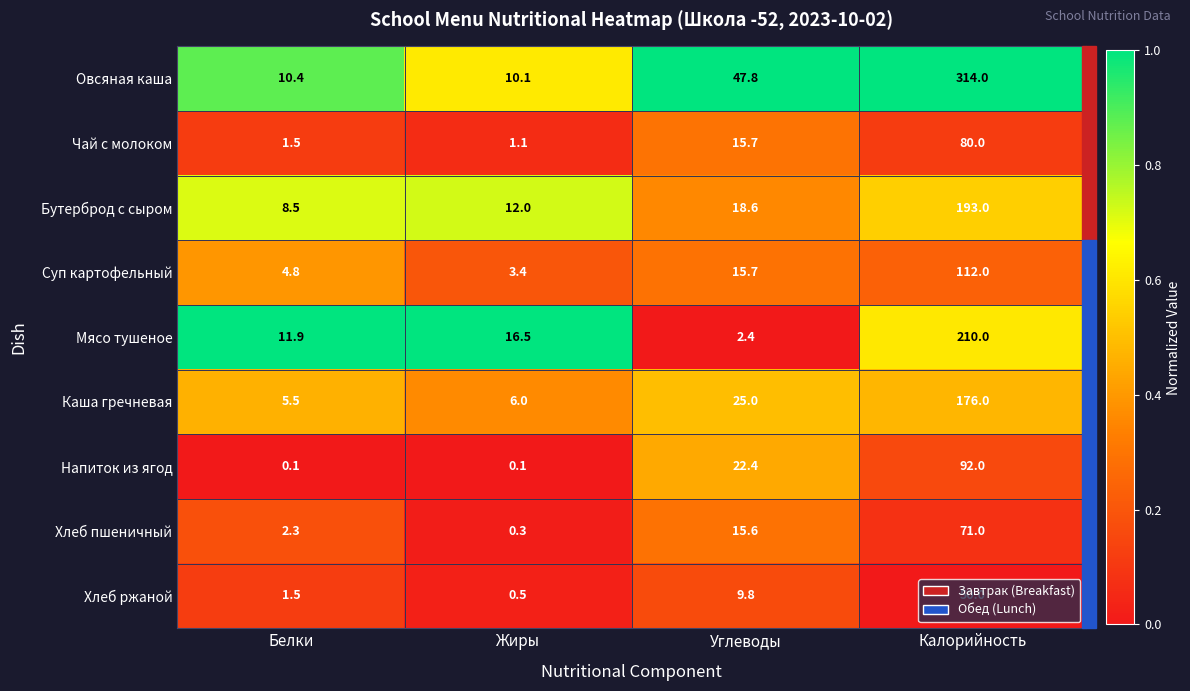

What is the difference between the maximum and minimum values in the Хлеб ржаной series?

49.5